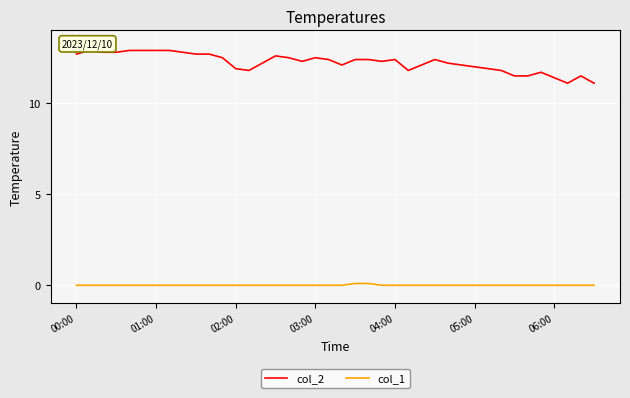

Which series has the widest spread of values?

col_2